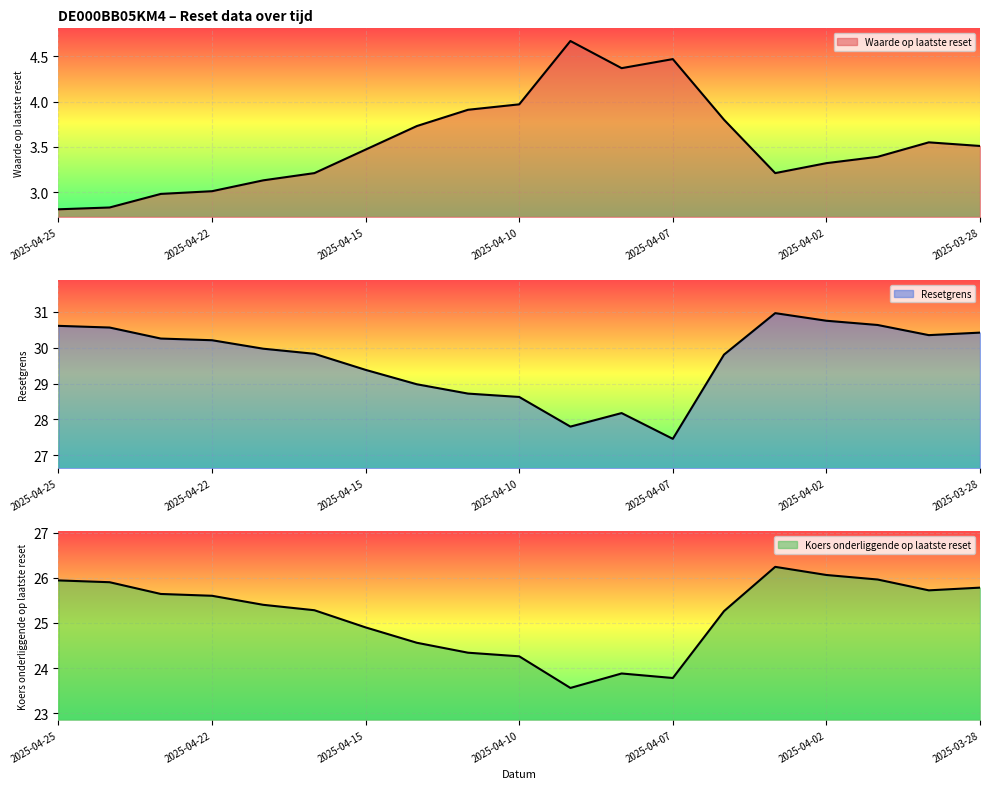

How many lines are shown in the chart?

3